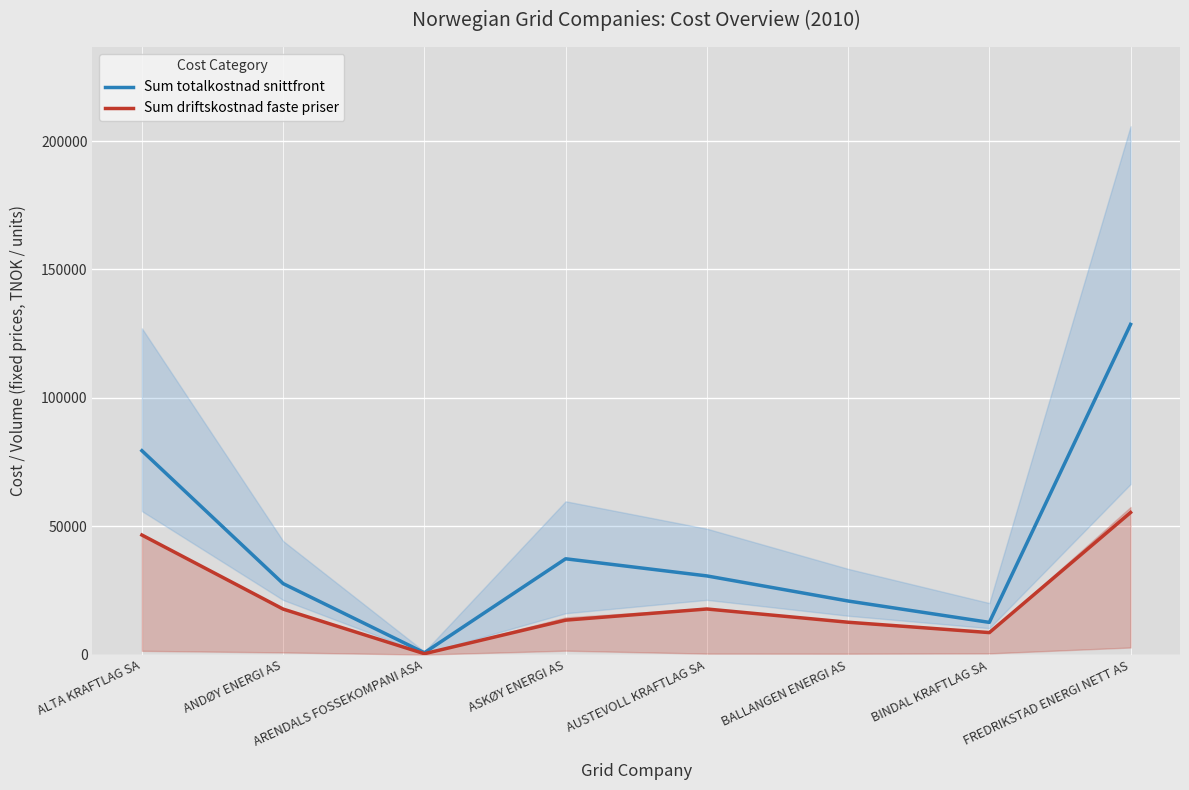

How many interior local valleys does the Sum driftskostnad faste priser series have?

2